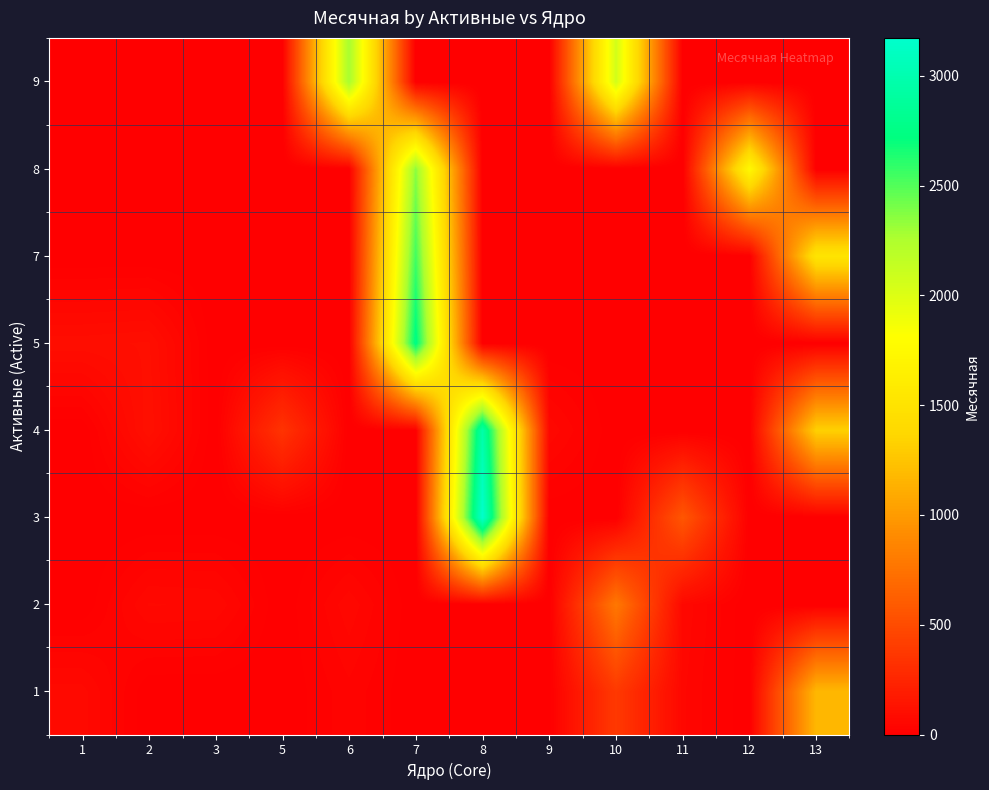

Reading right to left, list all the values displayed in this chart.

1: 13=1177.0	12=0.0	11=52.0	10=379.0	9=0.0	8=0.0	7=0.0	6=33.0	5=0.0	3=0.0	2=0.0	1=67.9
2: 13=0.0	12=0.0	11=59.0	10=782.0	9=0.0	8=0.0	7=0.0	6=59.0	5=0.0	3=60.0	2=63.0	1=0.0
3: 13=0.0	12=0.0	11=571.0	10=0.0	9=0.0	8=3173.0	7=0.0	6=0.0	5=0.0	3=0.0	2=0.0	1=0.0
4: 13=1325.0	12=0.0	11=0.0	10=0.0	9=59.0	8=2971.0	7=0.0	6=0.0	5=342.0	3=0.0	2=108.0	1=0.0
5: 13=0.0	12=0.0	11=0.0	10=0.0	9=0.0	8=0.0	7=2758.0	6=0.0	5=0.0	3=0.0	2=101.0	1=94.7
7: 13=1521.0	12=0.0	11=0.0	10=0.0	9=0.0	8=0.0	7=2550.0	6=0.0	5=0.0	3=0.0	2=0.0	1=0.0
8: 13=0.0	12=1741.0	11=0.0	10=0.0	9=0.0	8=0.0	7=2356.0	6=0.0	5=0.0	3=0.0	2=0.0	1=0.0
9: 13=0.0	12=0.0	11=0.0	10=2063.0	9=0.0	8=0.0	7=0.0	6=2286.0	5=0.0	3=0.0	2=0.0	1=0.0